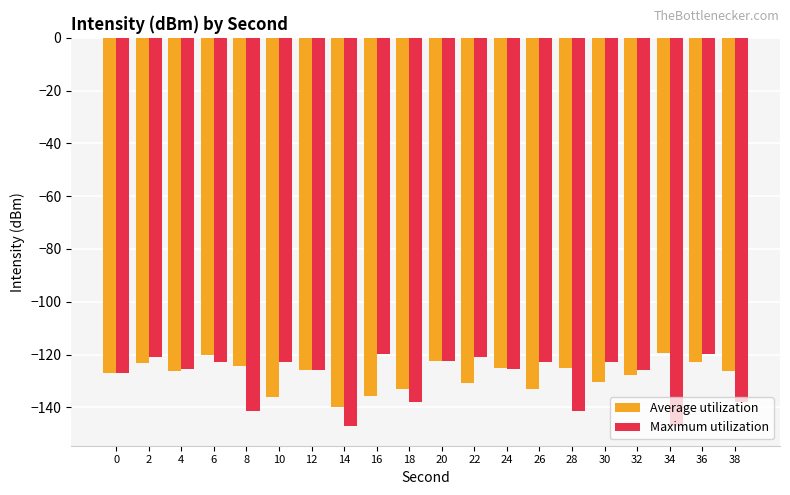

What is the greatest value displayed?

-119.4